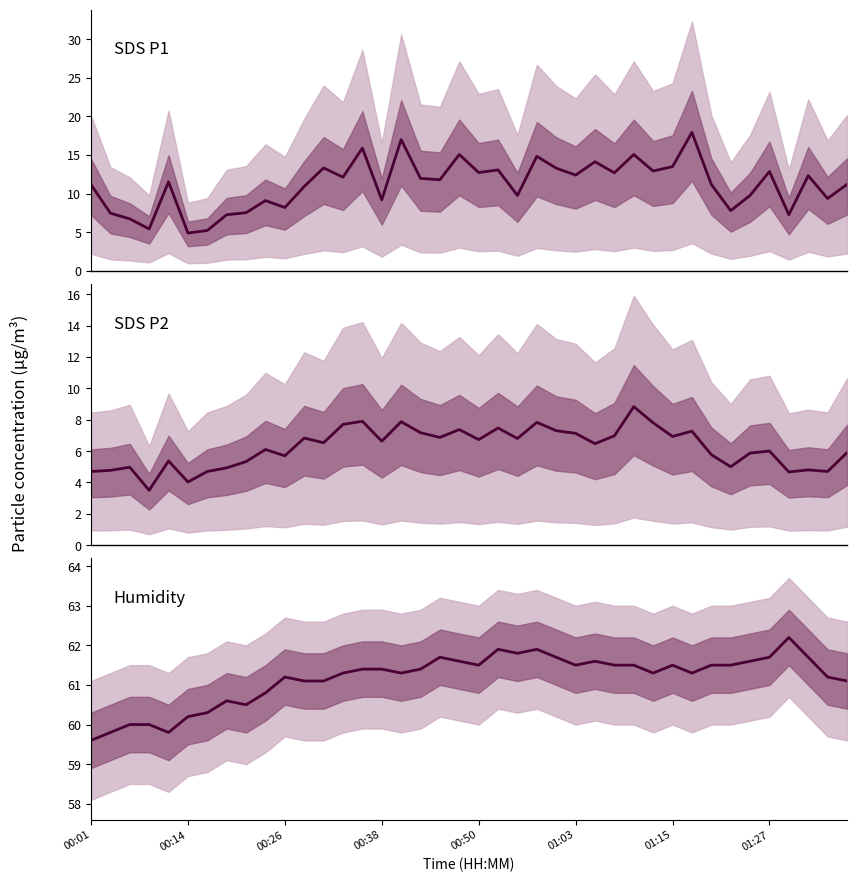

True or false: SDS_P1 and SDS_P2 intersect in this chart.

False